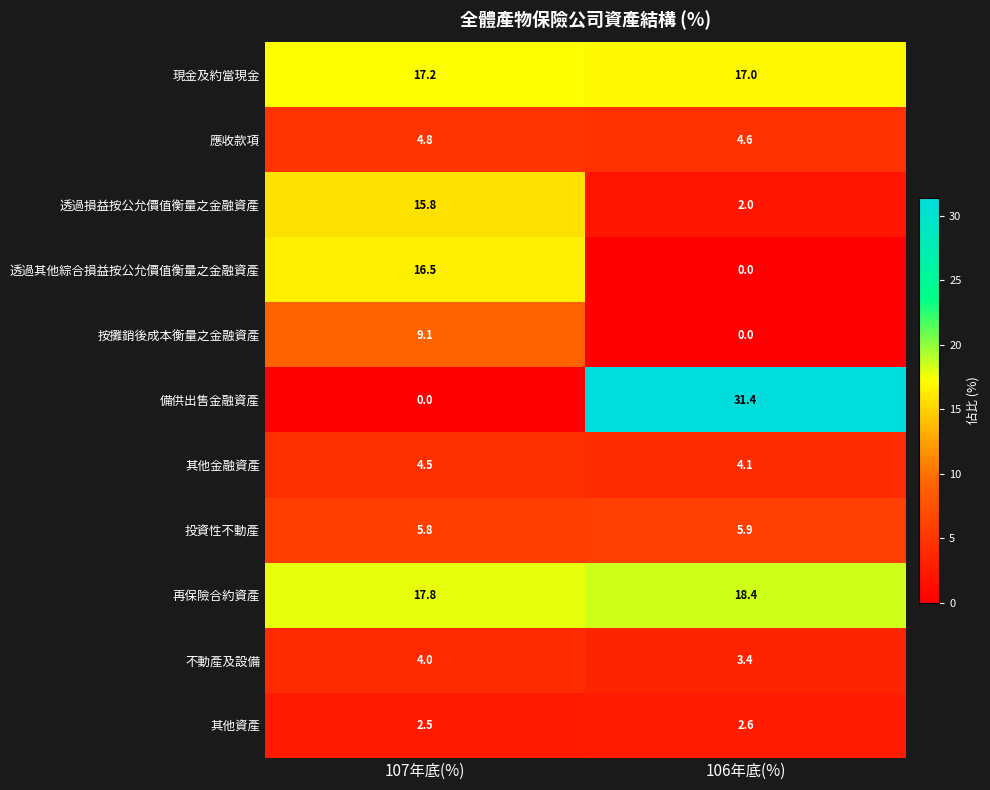

What is the total value across all series at 107年底(%)?

98.0